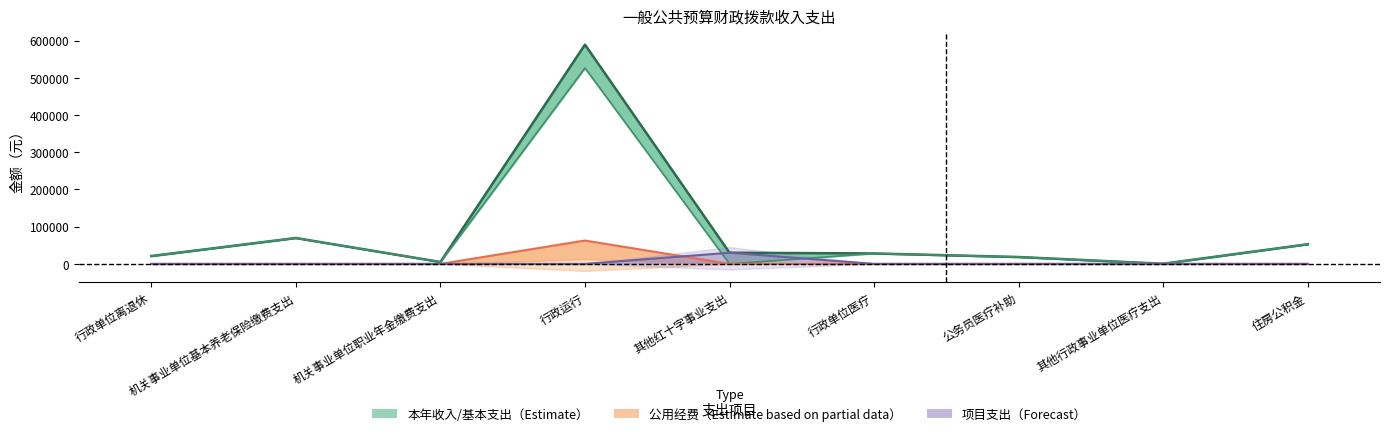

Which has a higher value, 行政运行 or 其他红十字事业支出?

行政运行